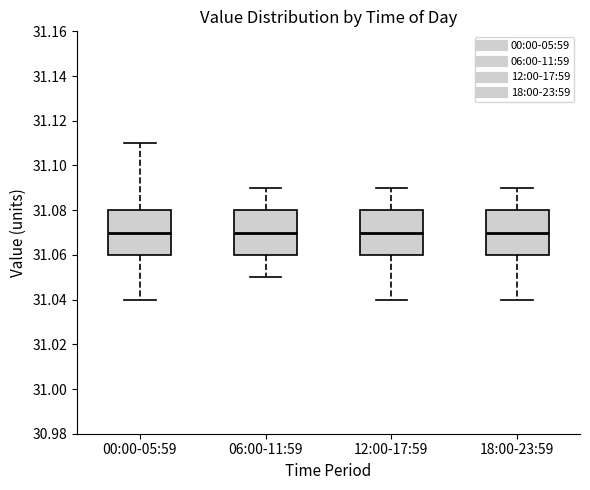

Reading left to right, read every box against the y-axis: the position of its median line, the range the box covers, and the ends of its whiskers. The values are not printed on the chart, so give them approximately, as read against the axis.

00:00-05:59: median 31.07, box 31.06 to 31.08, whiskers 31.04 to 31.11
06:00-11:59: median 31.07, box 31.06 to 31.08, whiskers 31.05 to 31.09
12:00-17:59: median 31.07, box 31.06 to 31.08, whiskers 31.04 to 31.09
18:00-23:59: median 31.07, box 31.06 to 31.08, whiskers 31.04 to 31.09